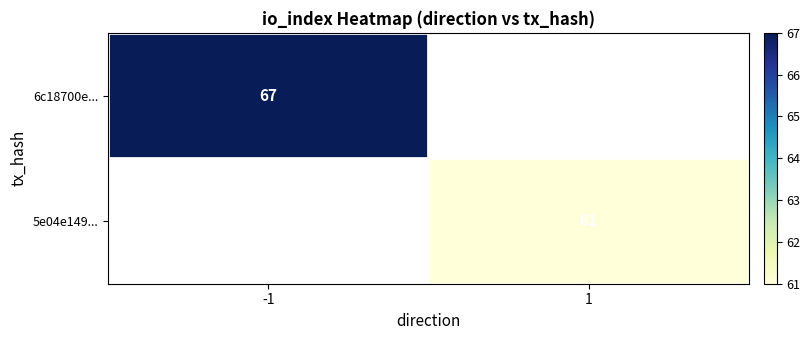

The value of 6c18700e... at -1 is 67. True or false?

True